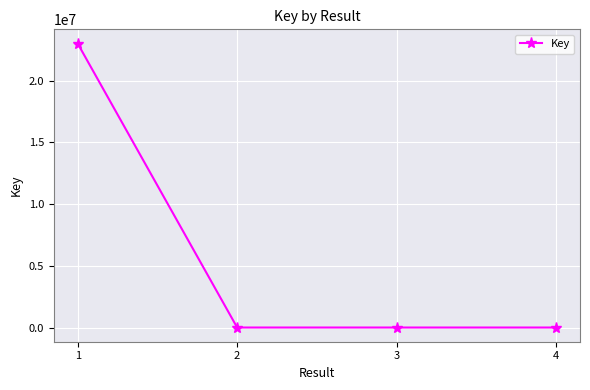

How many interior local valleys (lower than both neighbors) does the data have?

1